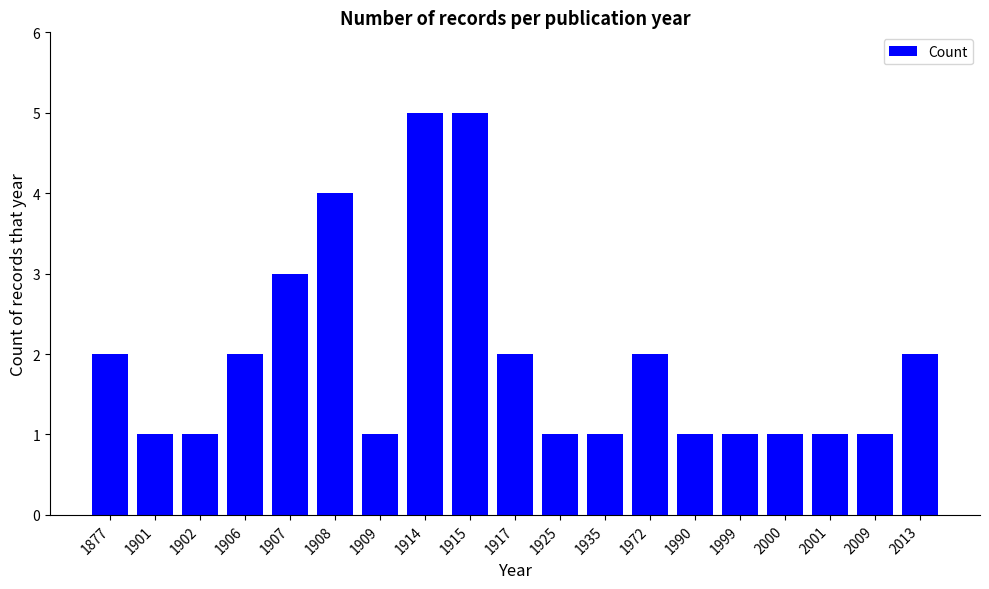

What is the value of the 18th bar from the left?

1